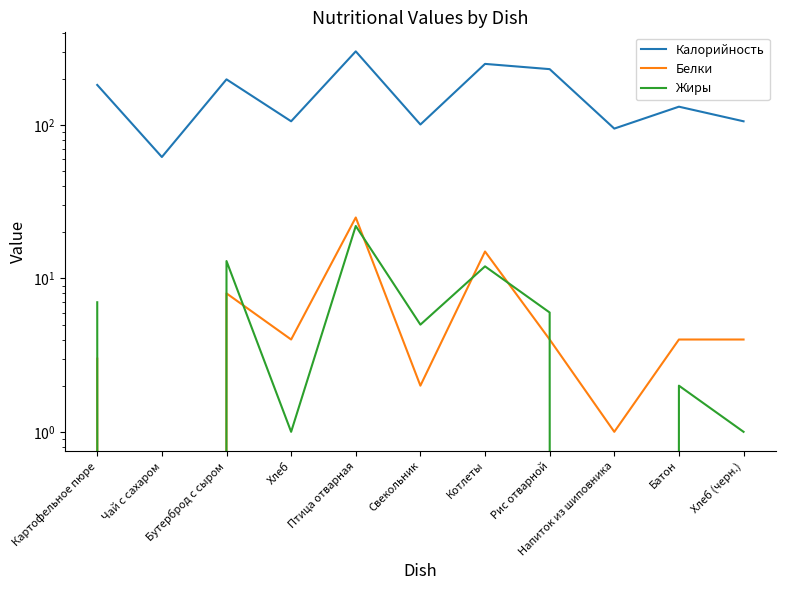

Reading right to left, transcribe all the data shown in this chart.

Калорийность: Хлеб (черн.)=106	Батон=132	Напиток из шиповника=95	Рис отварной=232	Котлеты=251	Свекольник=101	Птица отварная=303	Хлеб=106	Бутерброд с сыром=199	Чай с сахаром=62	Картофельное пюре=183
Белки: Хлеб (черн.)=4	Батон=4	Напиток из шиповника=1	Рис отварной=4	Котлеты=15	Свекольник=2	Птица отварная=25	Хлеб=4	Бутерброд с сыром=8	Чай с сахаром=0	Картофельное пюре=3
Жиры: Хлеб (черн.)=1	Батон=2	Напиток из шиповника=0	Рис отварной=6	Котлеты=12	Свекольник=5	Птица отварная=22	Хлеб=1	Бутерброд с сыром=13	Чай с сахаром=0	Картофельное пюре=7